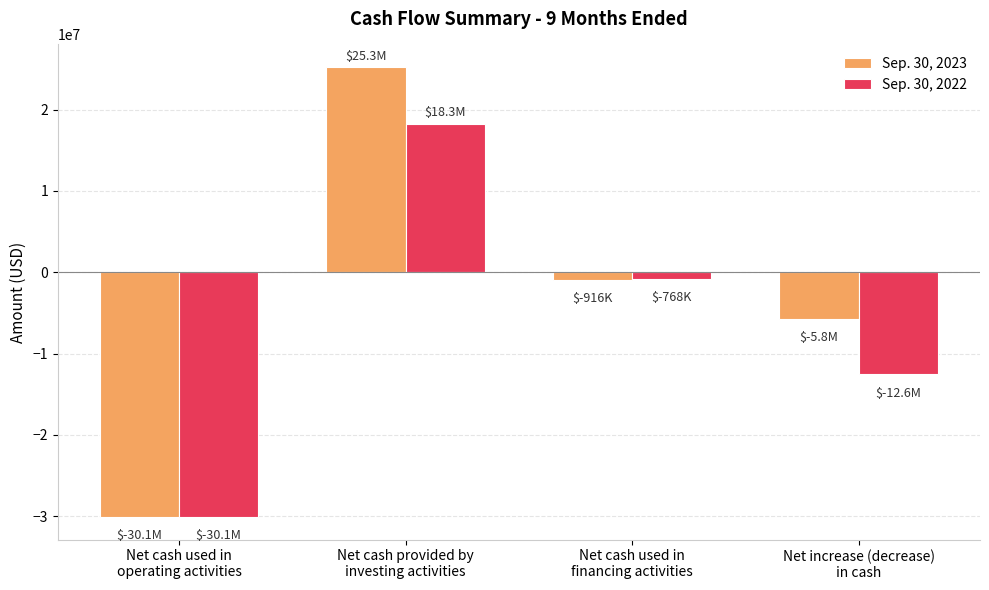

What is the highest value of the Sep. 30, 2023 series?

25253515